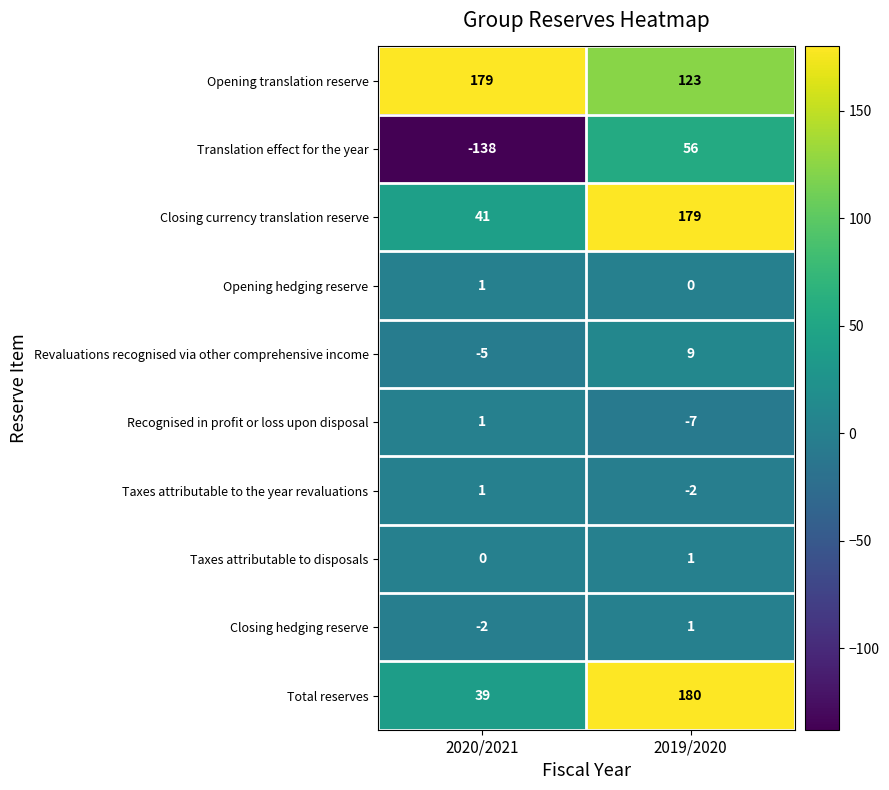

True or false: Taxes attributable to disposals has a value of 1 at 2019/2020.

True